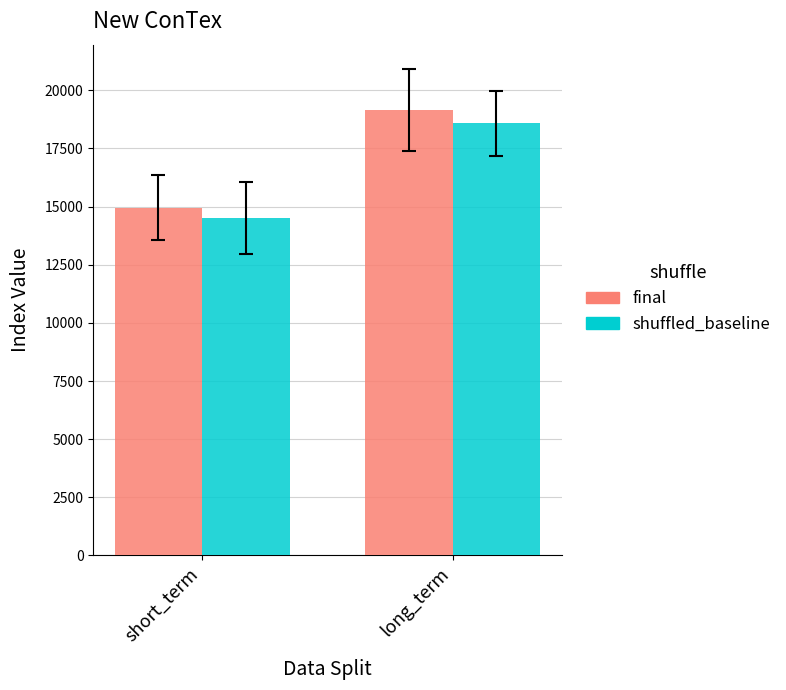

What value does the shuffled_baseline series have at short_term?

14502.3